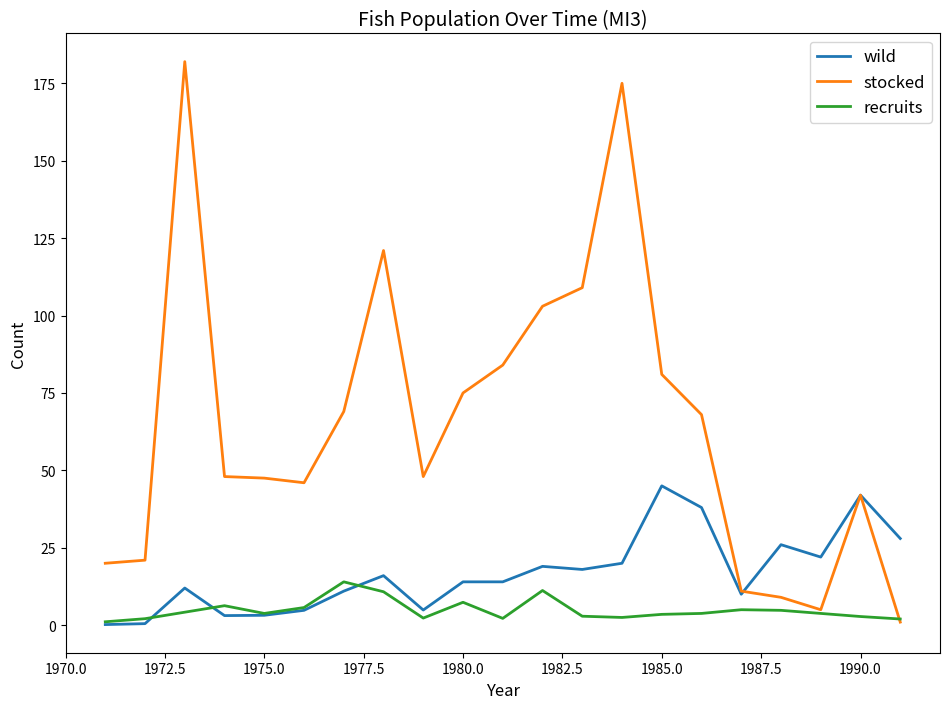

Which series has the largest range (max minus min)?

stocked